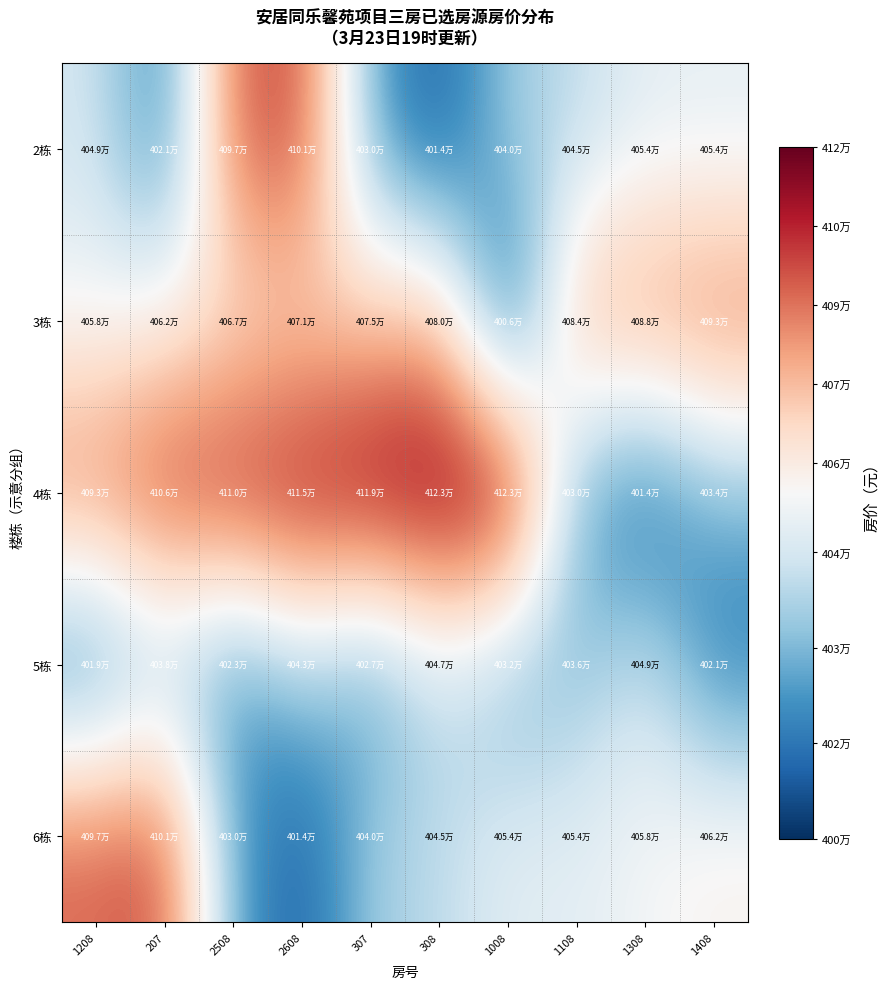

Between 1208 and 1008, which series saw the biggest shift?

3栋